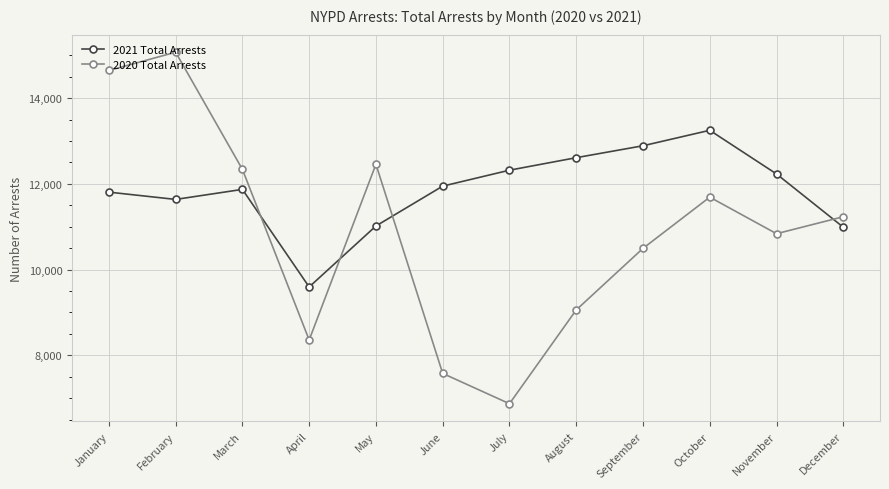

Read the 2021 Total Arrests value at January, to the nearest 10.

11810